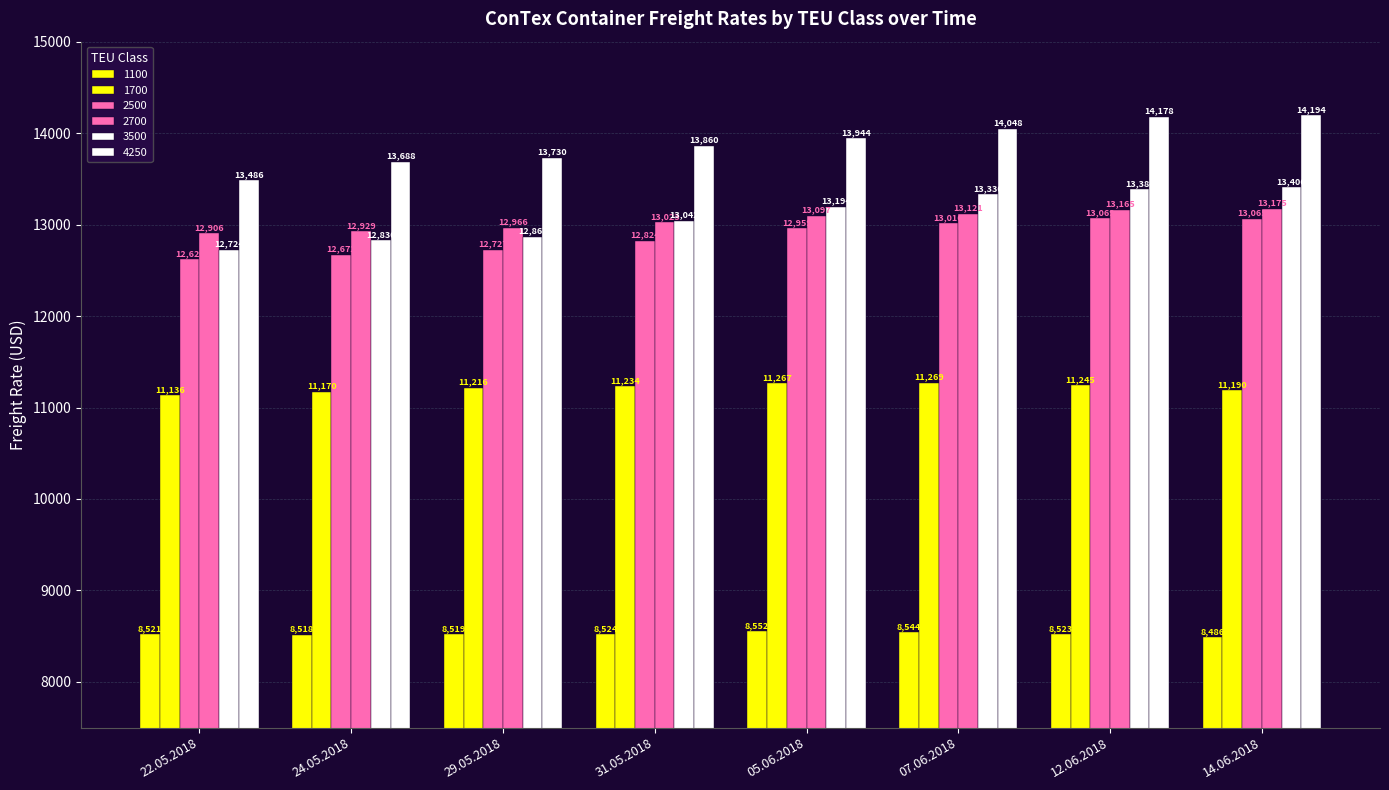

Which series has the largest range (max minus min)?

4250